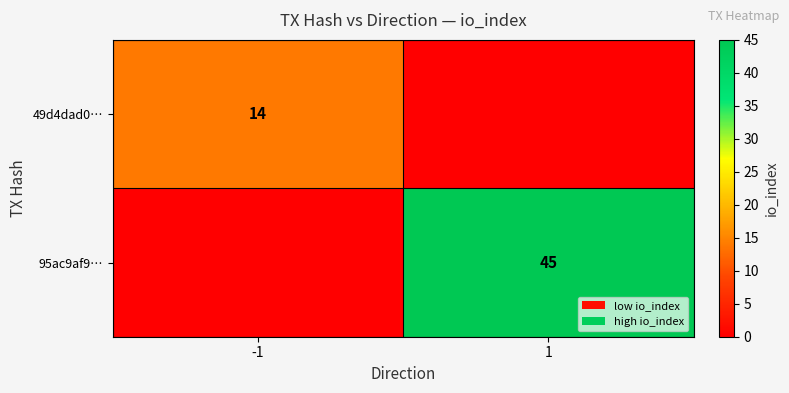

The value of 95ac9af9… at 1 is 77. True or false?

False